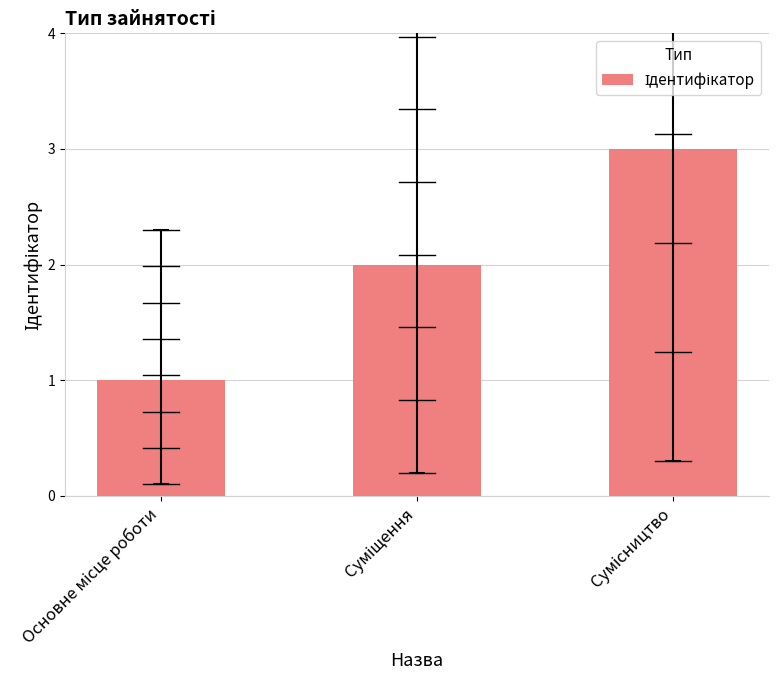

Reading right to left, extract all data points from this chart.

3	2	1